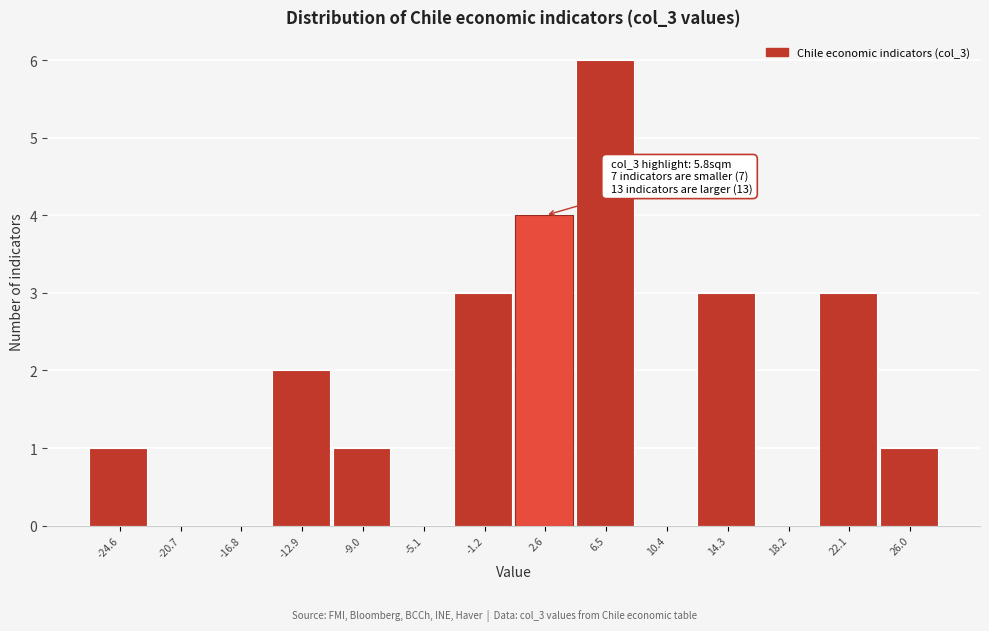

Reading right to left, extract all data points from this chart.

26.0=1	22.1=3	18.2=0	14.3=3	10.4=0	6.5=6	2.6=4	-1.2=3	-5.1=0	-9.0=1	-12.9=2	-16.8=0	-20.7=0	-24.6=1